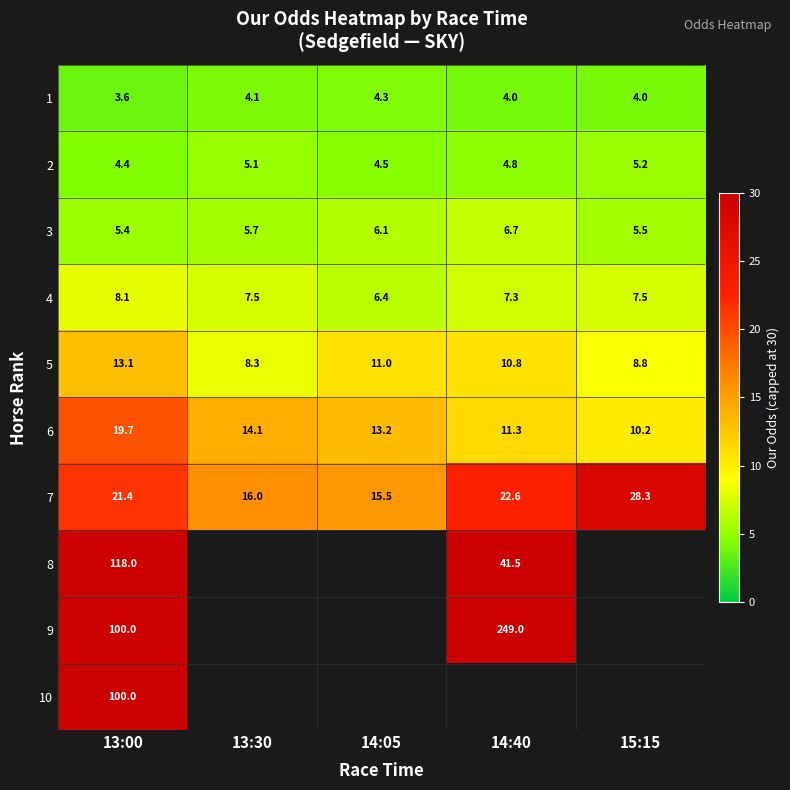

Rank the categories by 2 value from lowest to highest.

13:00, 14:05, 14:40, 13:30, 15:15